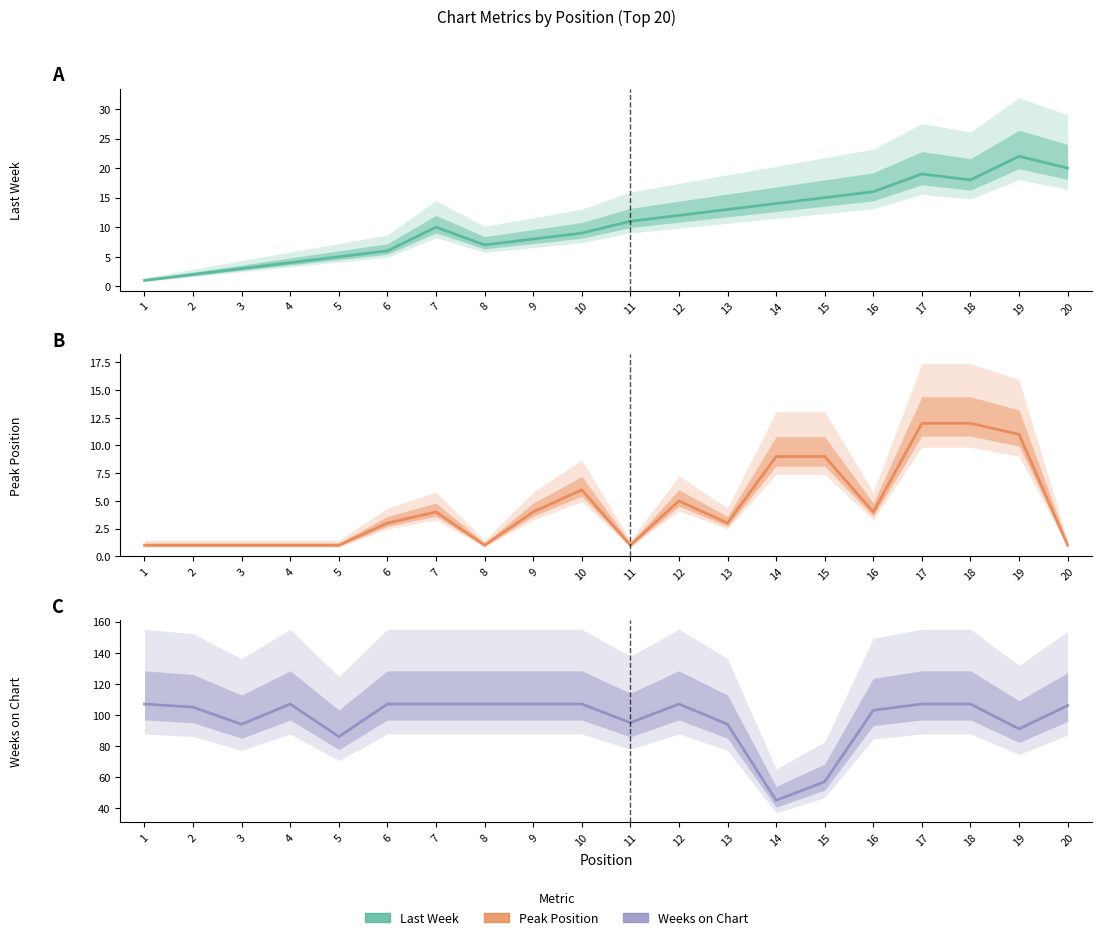

True or false: Last Week has a value of 6 at 16.

False